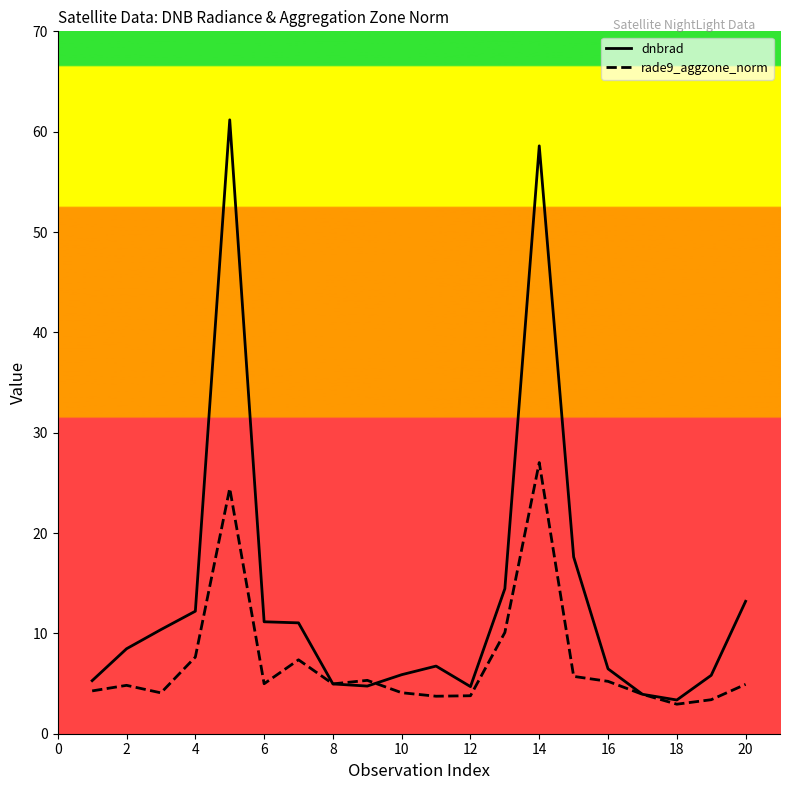

Which series ends up on top after the final intersection of dnbrad and rade9_aggzone_norm?

dnbrad